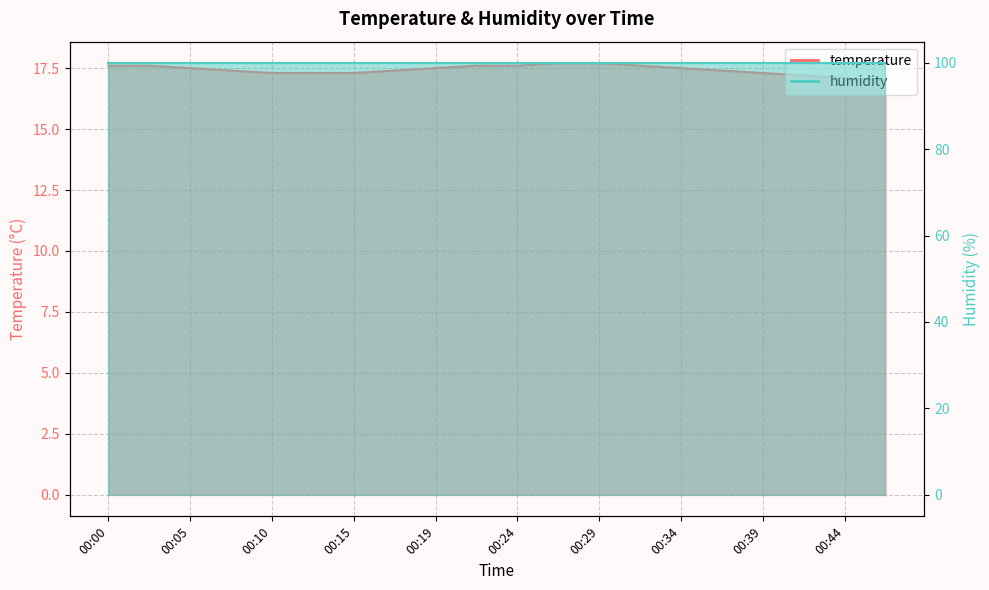

Reading left to right, list all the values displayed in this chart.

17.6	17.6	17.5	17.4	17.3	17.3	17.3	17.4	17.5	17.6	17.6	17.7	17.7	17.6	17.5	17.4	17.3	17.2	17.1	17.0